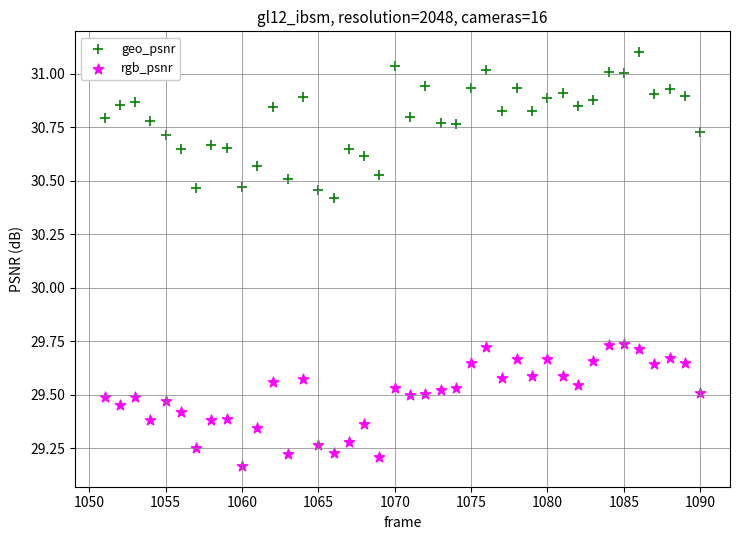

Across all data points, what is the range of X values (max minus min)?

39.0